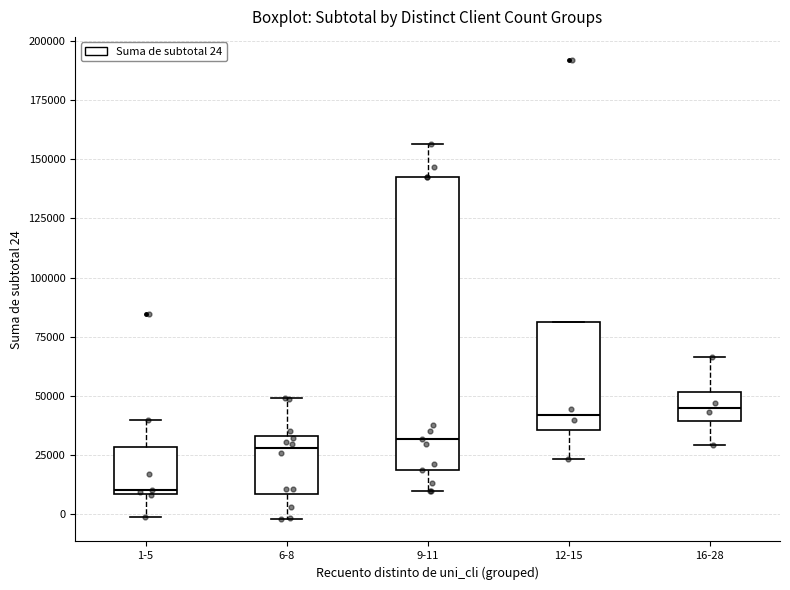

Reading left to right, transcribe this box plot: for each box, give where its median line is, the range the box spans, and where its two whiskers end, as read against the y-axis. The values are not printed on the chart, so give them approximately, as read against the axis.

1-5: median 10000 (just above the box's lower edge), box 10000 to 30000, whiskers 0 to 40000
6-8: median 30000, box 10000 to 35000, whiskers 0 to 50000
9-11: median 30000, box 20000 to 145000, whiskers 10000 to 155000
12-15: median 40000, box 35000 to 80000, whiskers 25000 to 80000
16-28: median 45000, box 40000 to 50000, whiskers 30000 to 65000